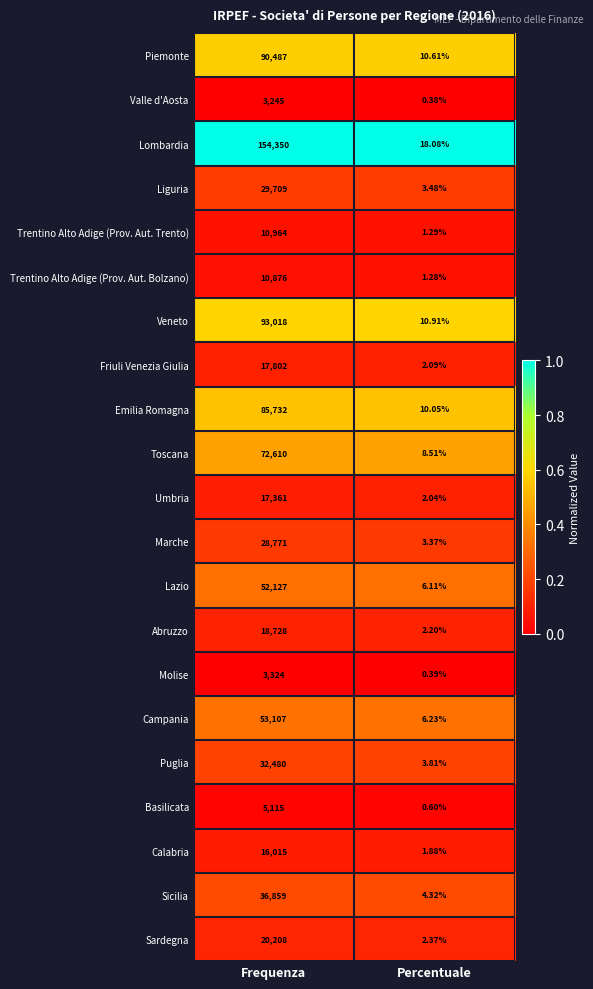

At which category is the sum across all series the highest?

Frequenza